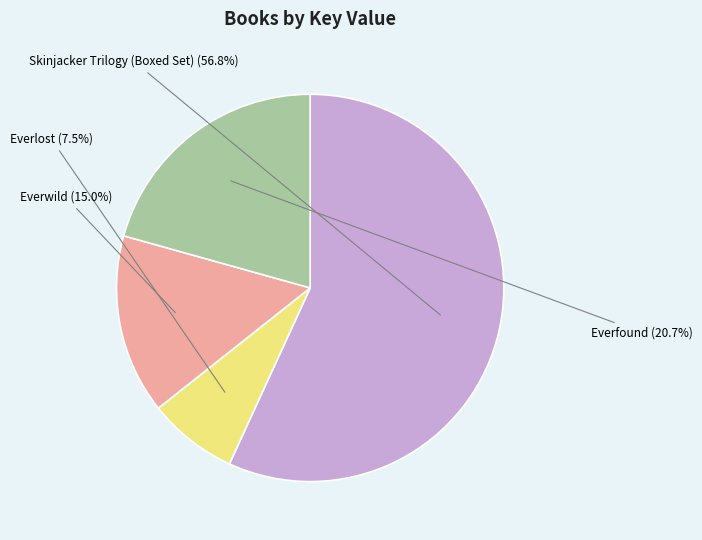

Is there any slice that represents more than half of the pie?

Yes